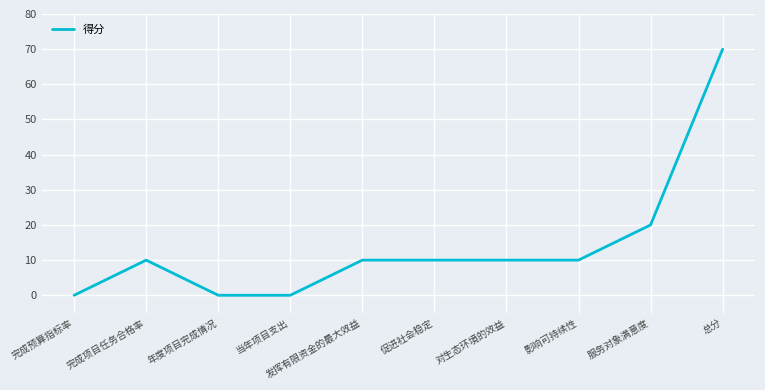

What is the difference between the maximum and minimum values?

70